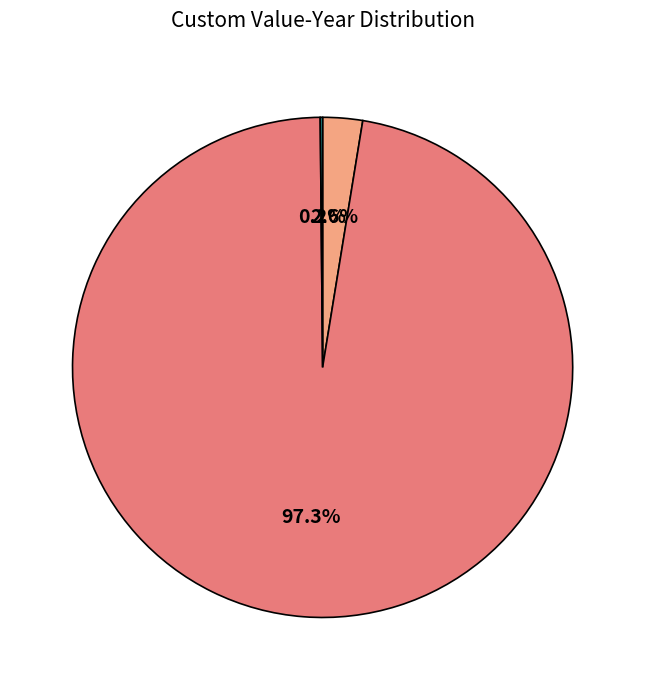

To the nearest percent, what is the average slice percentage?

33%